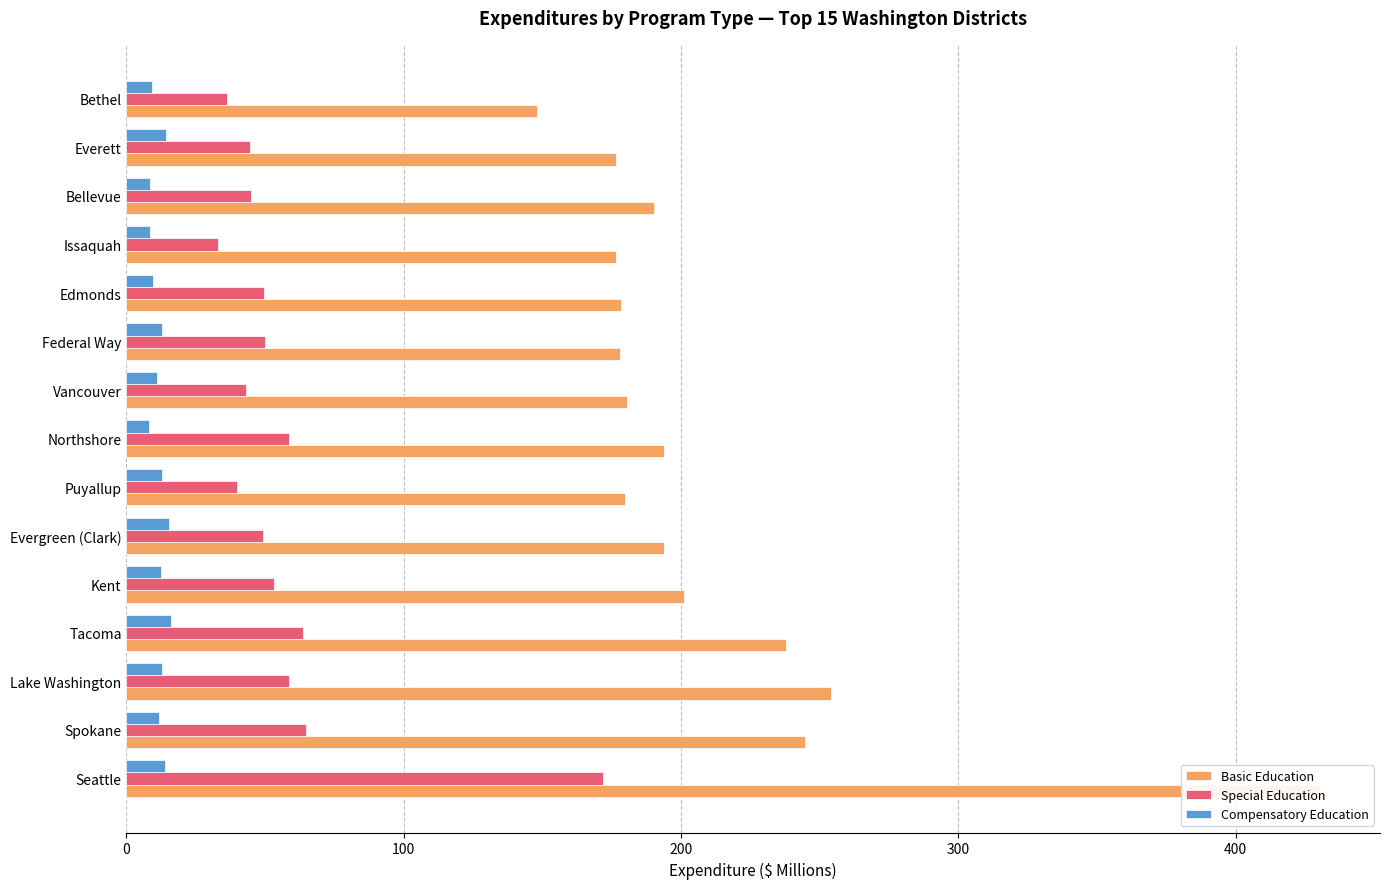

What is the minimum value for Special Education?

33.1